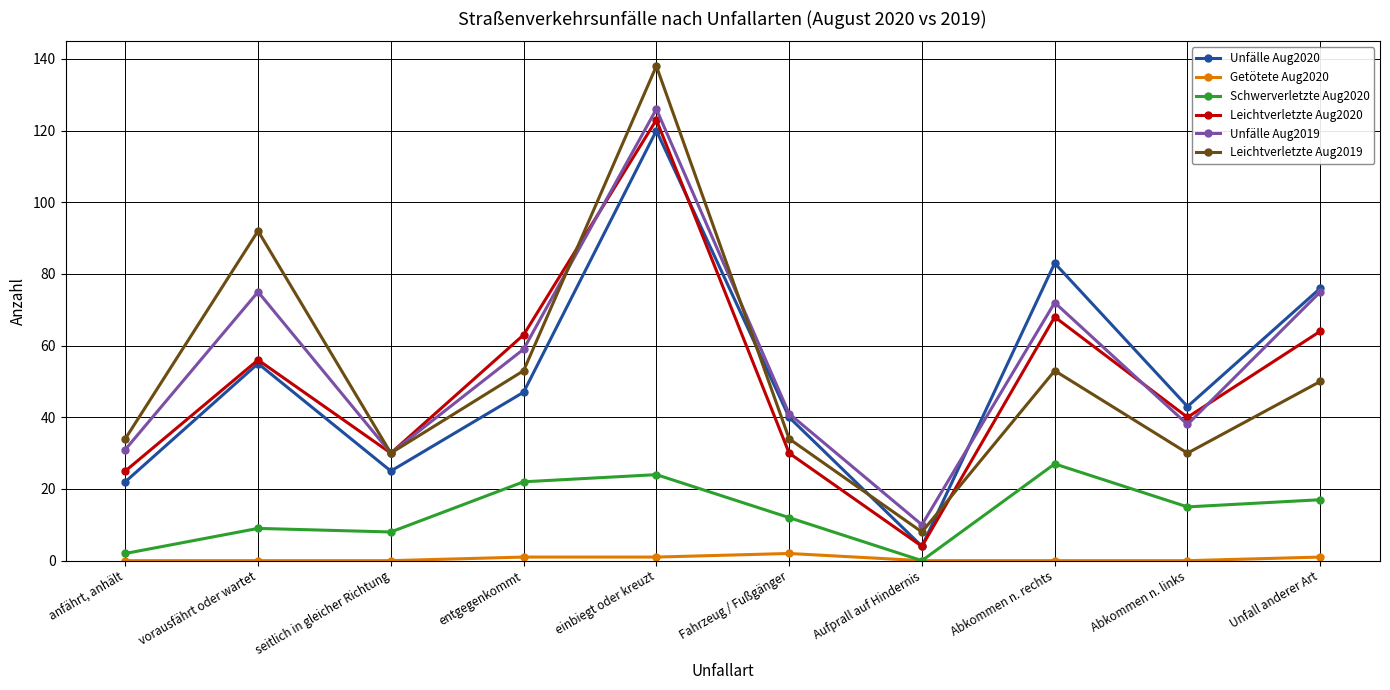

At which category does Leichtverletzte Aug2020 reach its first local valley?

seitlich in gleicher Richtung